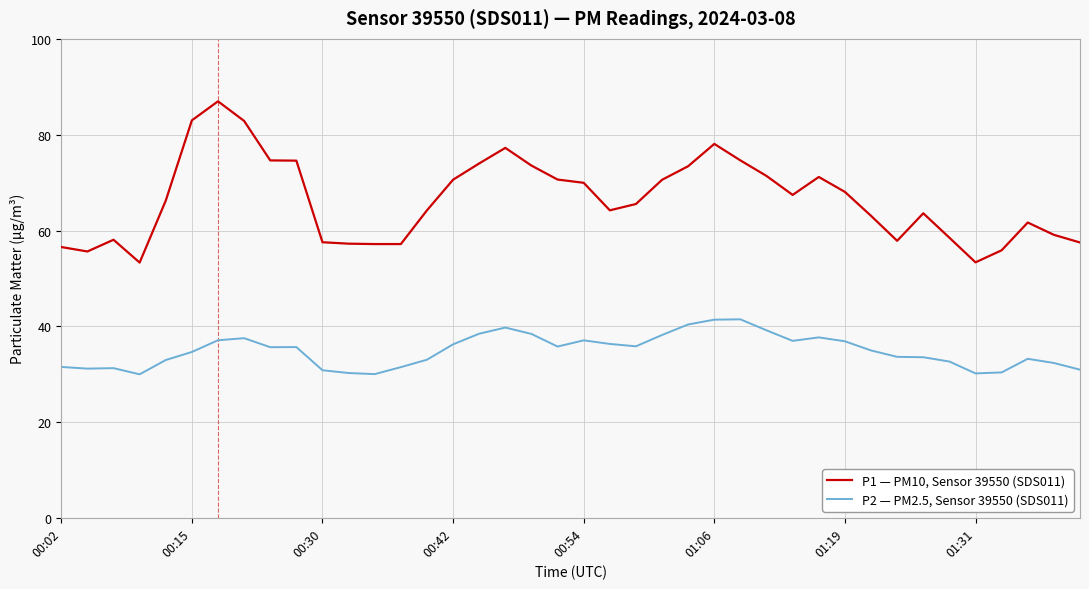

Count the number of categories in the chart.

40